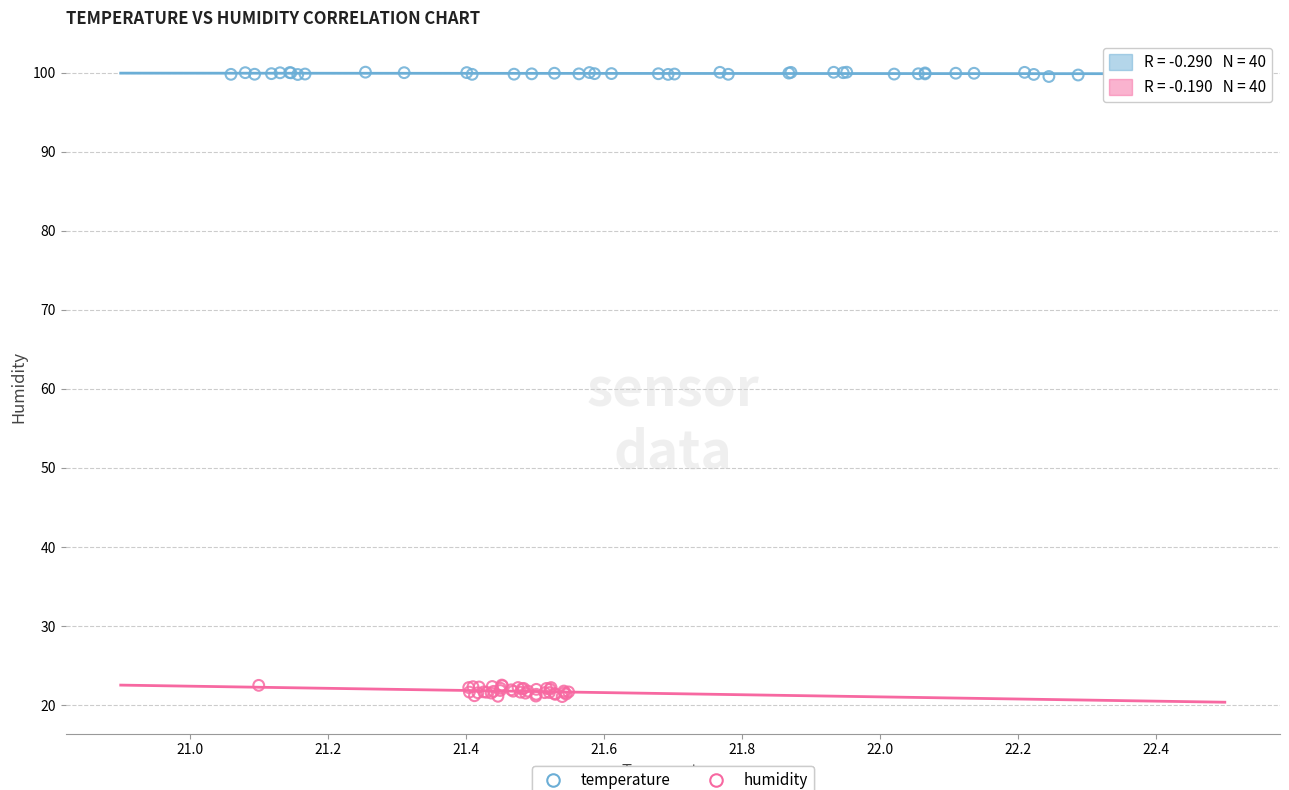

Which series contains the highest Y value?

temperature